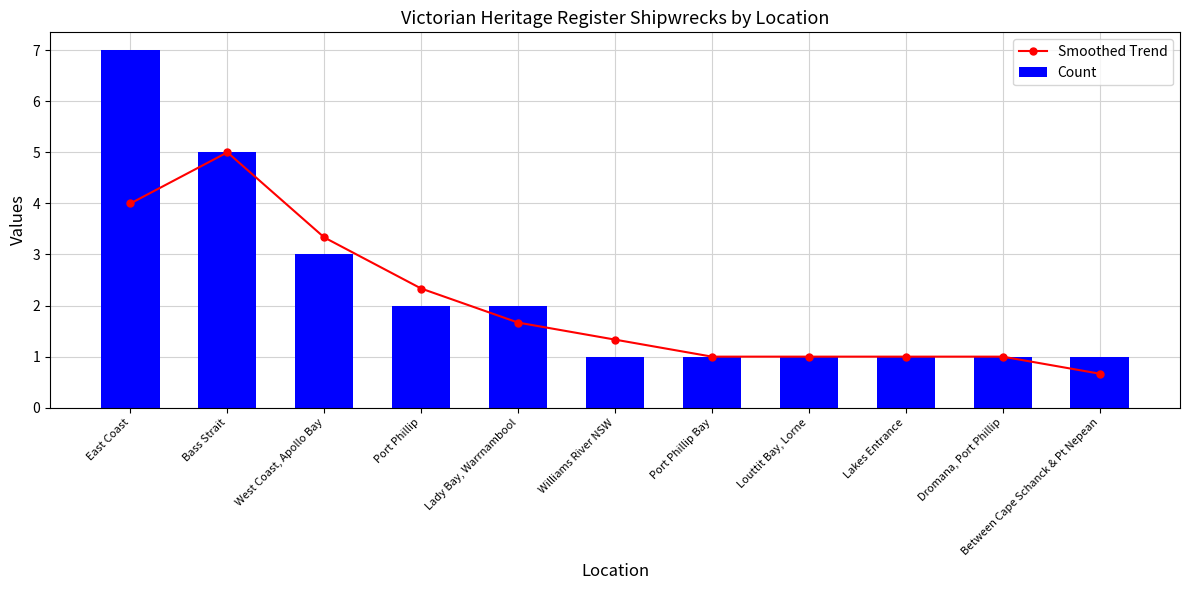

What is the value of the Count bar at the 2nd from the left?

5